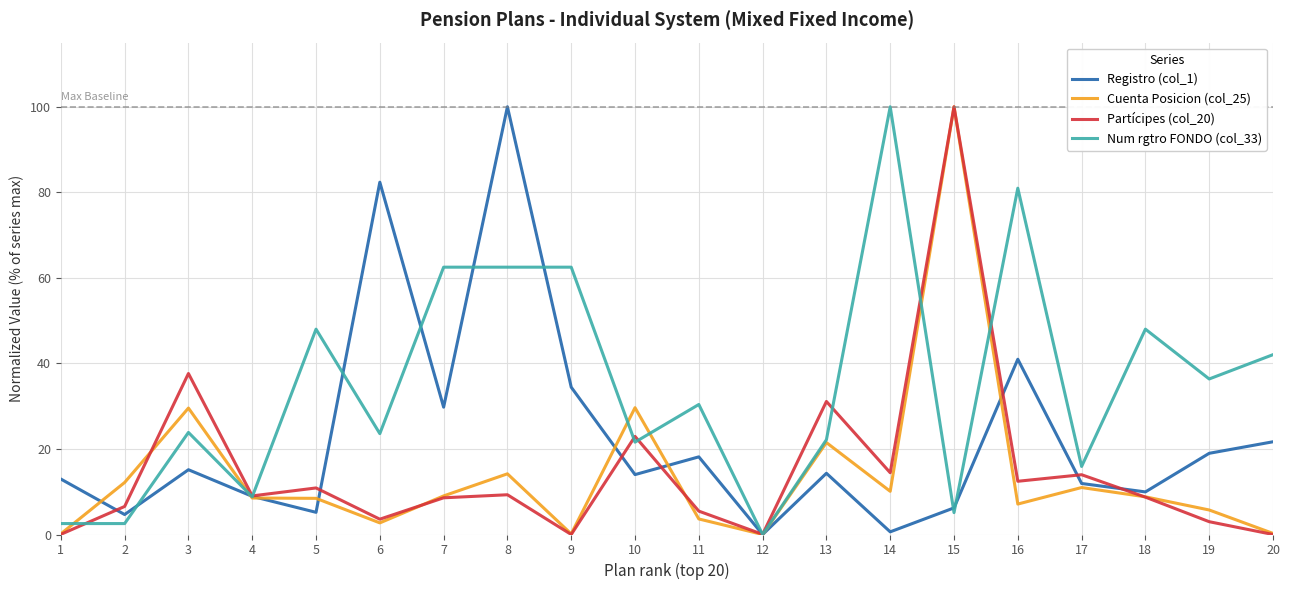

Rank the series at 10 from highest to lowest value.

Cuenta Posicion (col_25), Partícipes (col_20), Num rgtro FONDO (col_33), Registro (col_1)